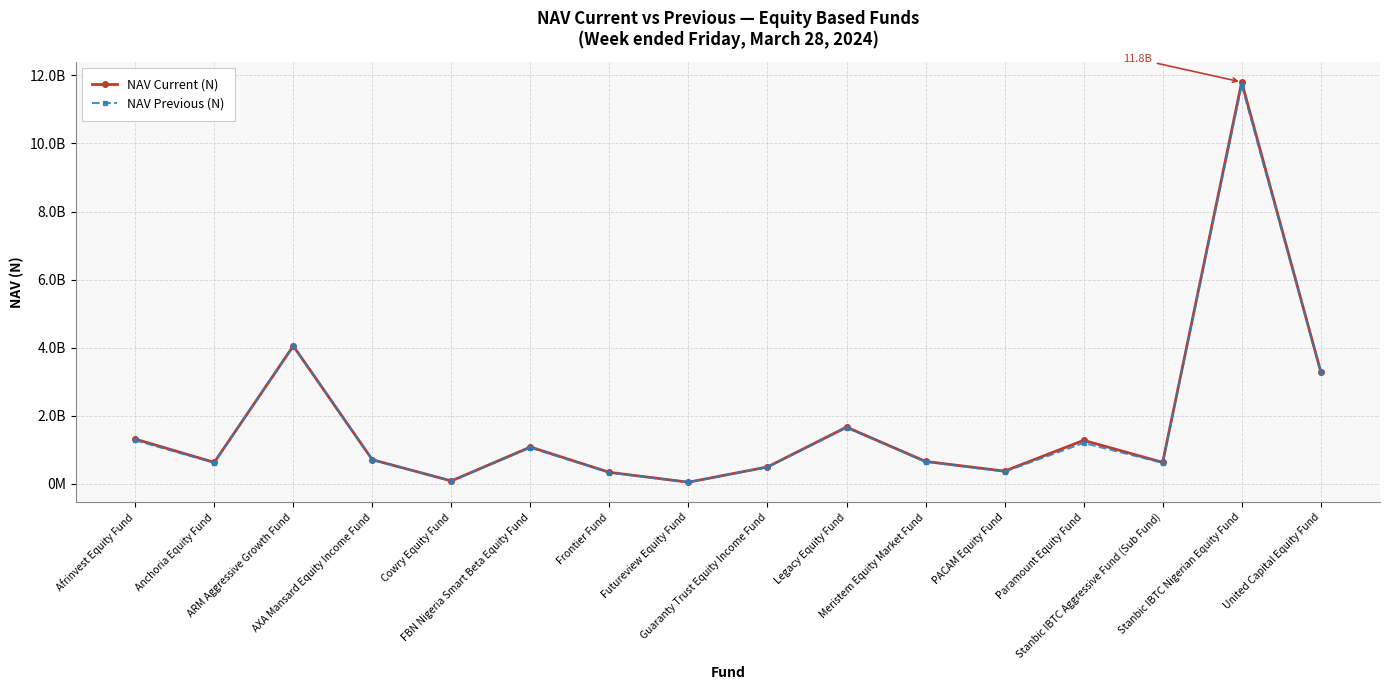

Which series ends up on top after the final intersection of NAV Current (N) and NAV Previous (N)?

NAV Current (N)